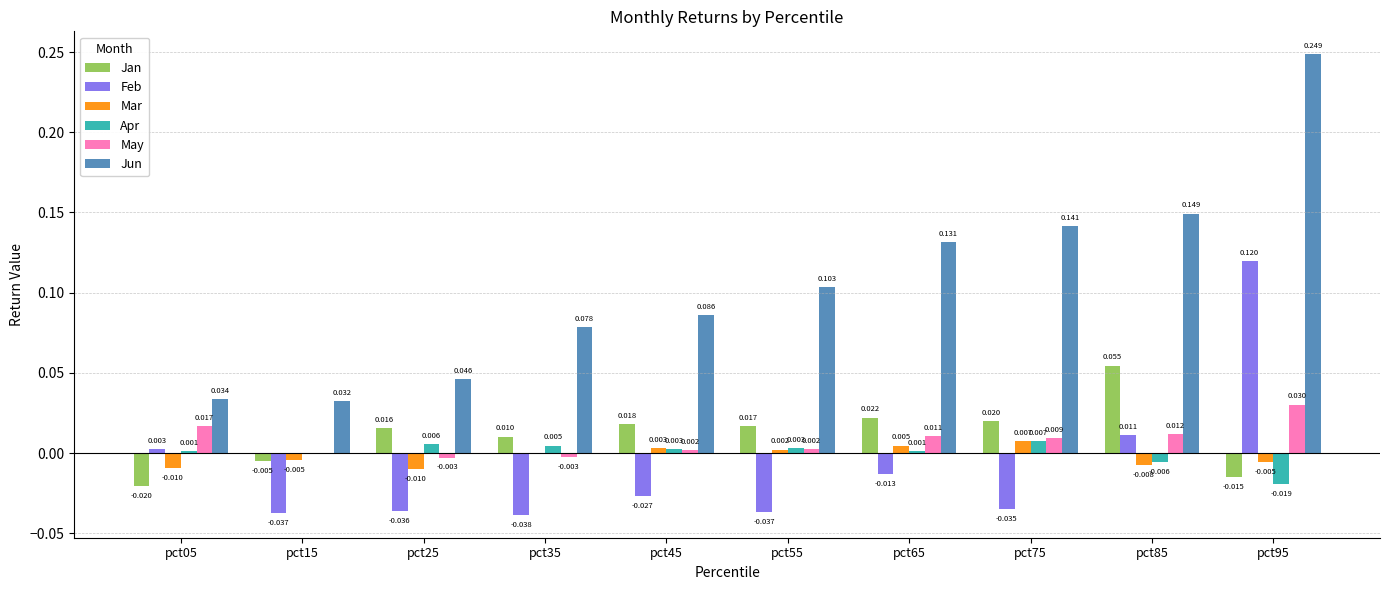

At which label does Feb reach its peak?

pct95